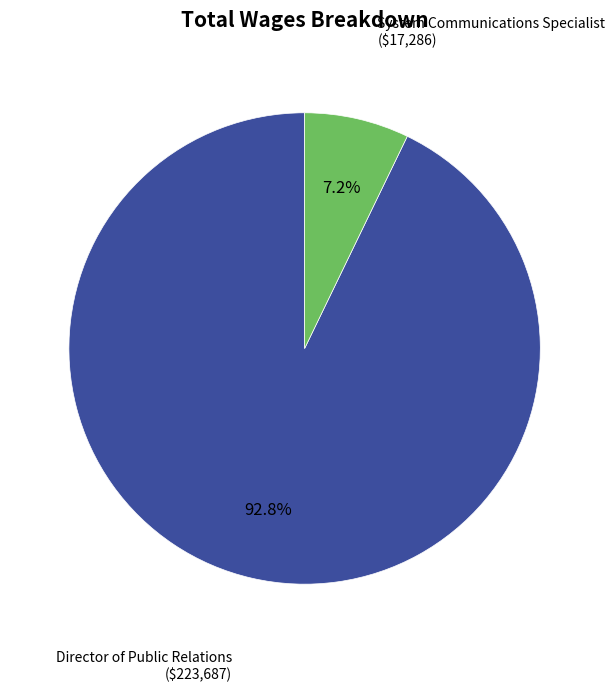

Is there any slice that represents more than half of the pie?

Yes